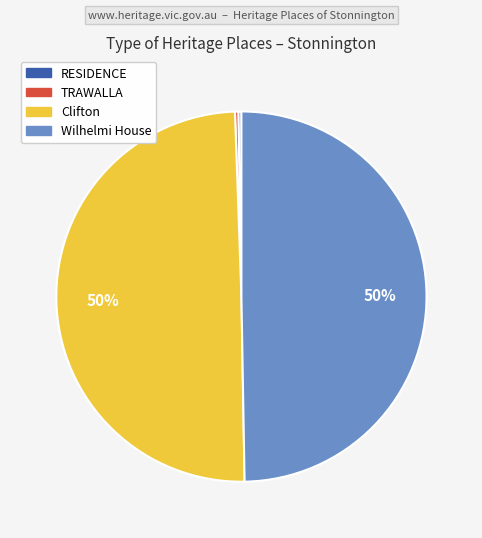

To the nearest percent, what percentage of the pie is Wilhelmi House?

50%